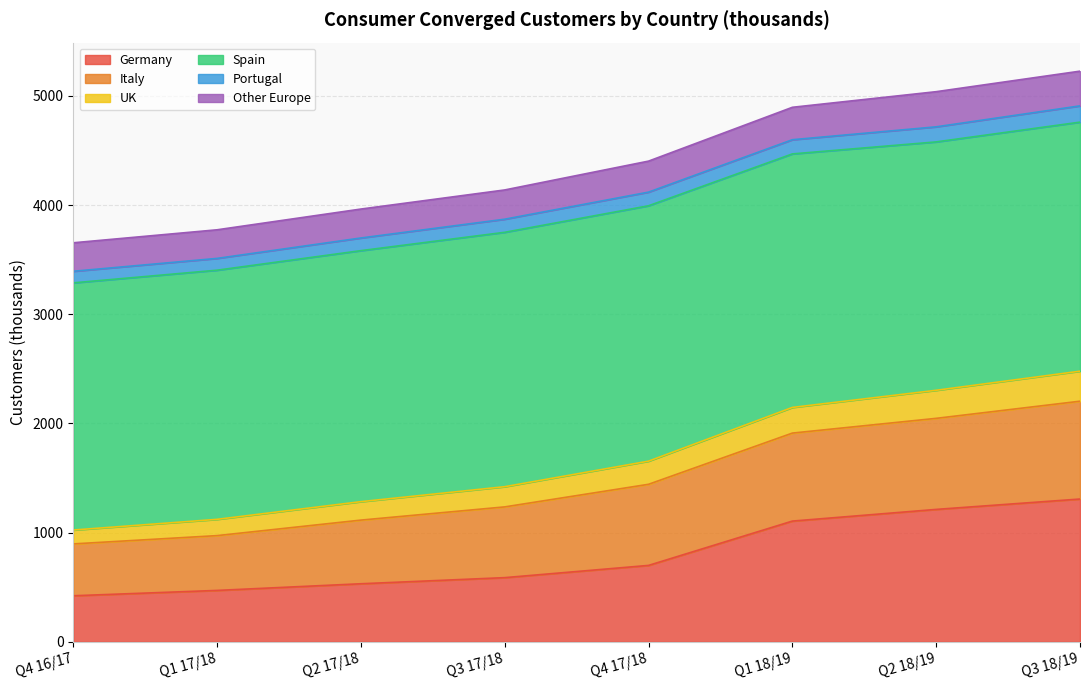

What is the sum of the Germany values at Q3 17/18 and Q2 18/19?

1801